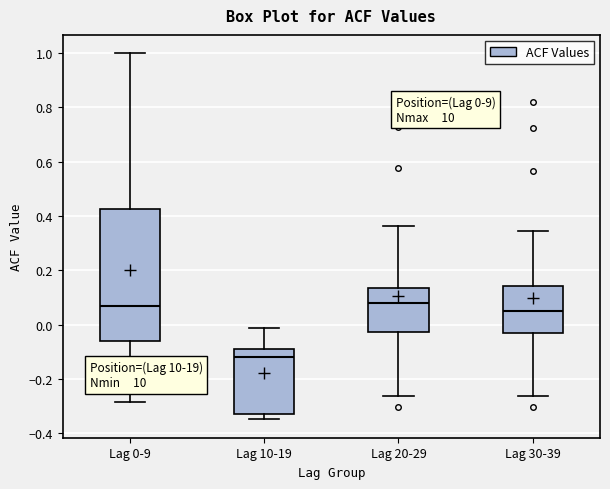

Comparing the boxes themselves (not the whiskers), which one is the tallest?

Lag 0-9